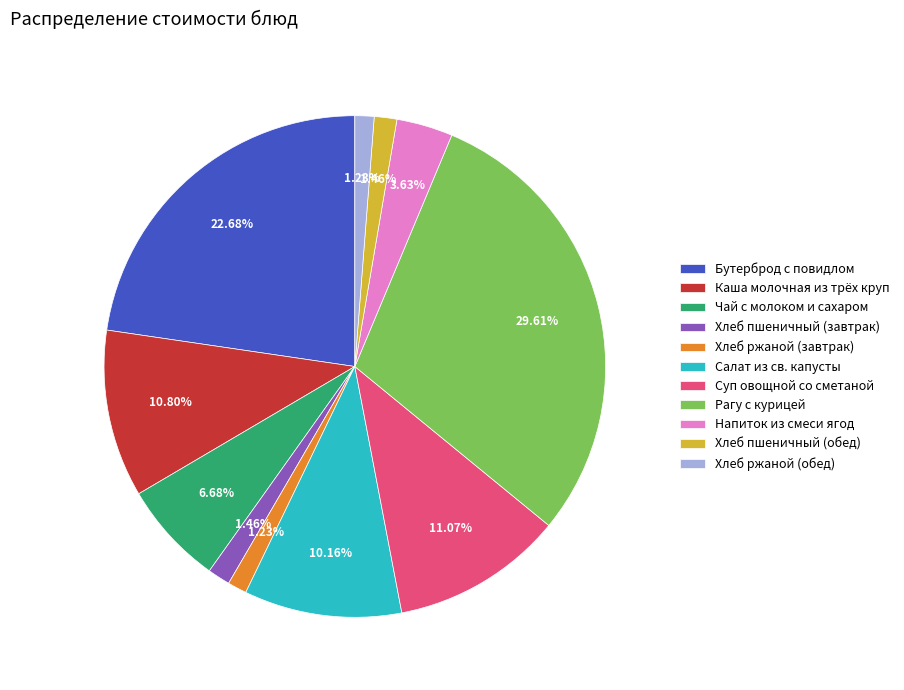

Which category has the biggest portion of the pie?

Рагу с курицей